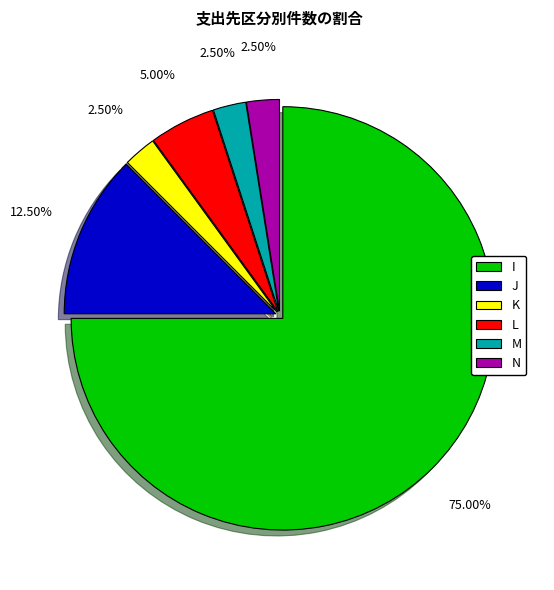

True or false: M accounts for 9% of the total.

False